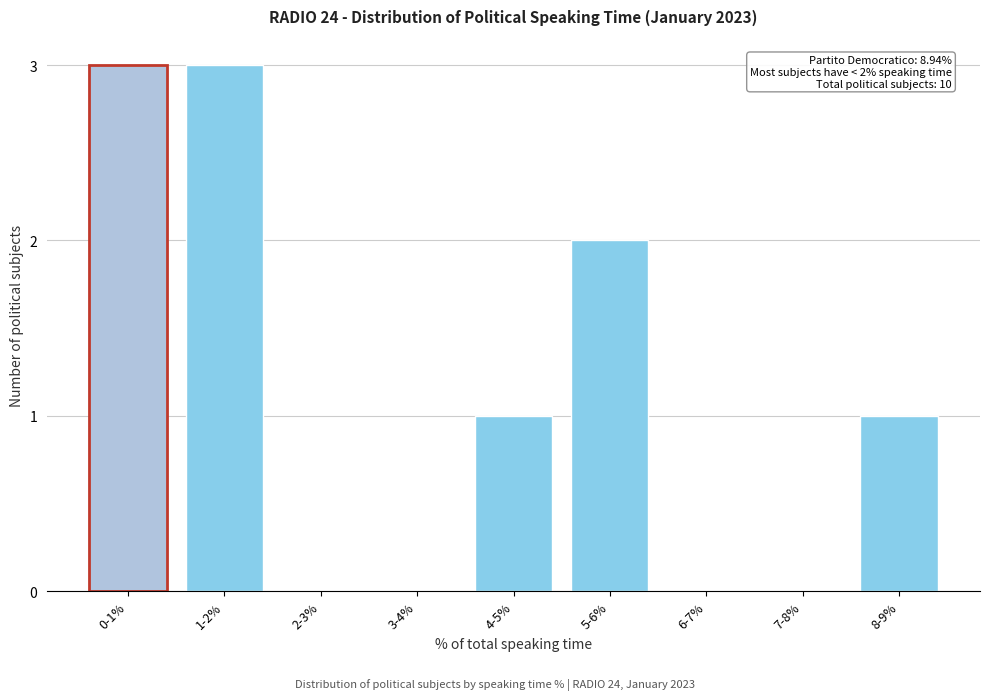

Reading left to right, list all the values displayed in this chart.

0-1%=3	1-2%=3	2-3%=0	3-4%=0	4-5%=1	5-6%=2	6-7%=0	7-8%=0	8-9%=1